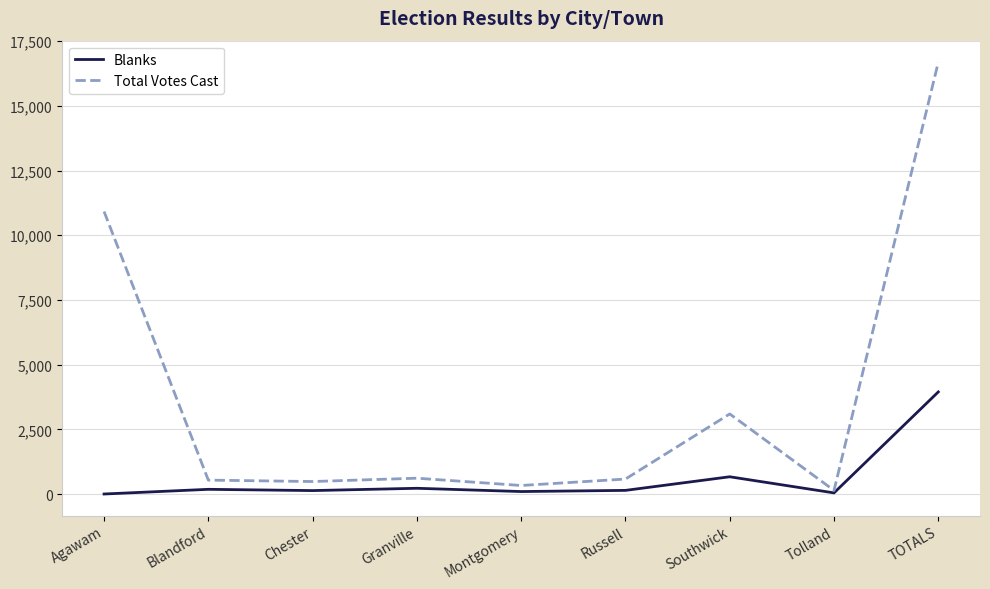

Is this an area chart (filled region under the line)?

No